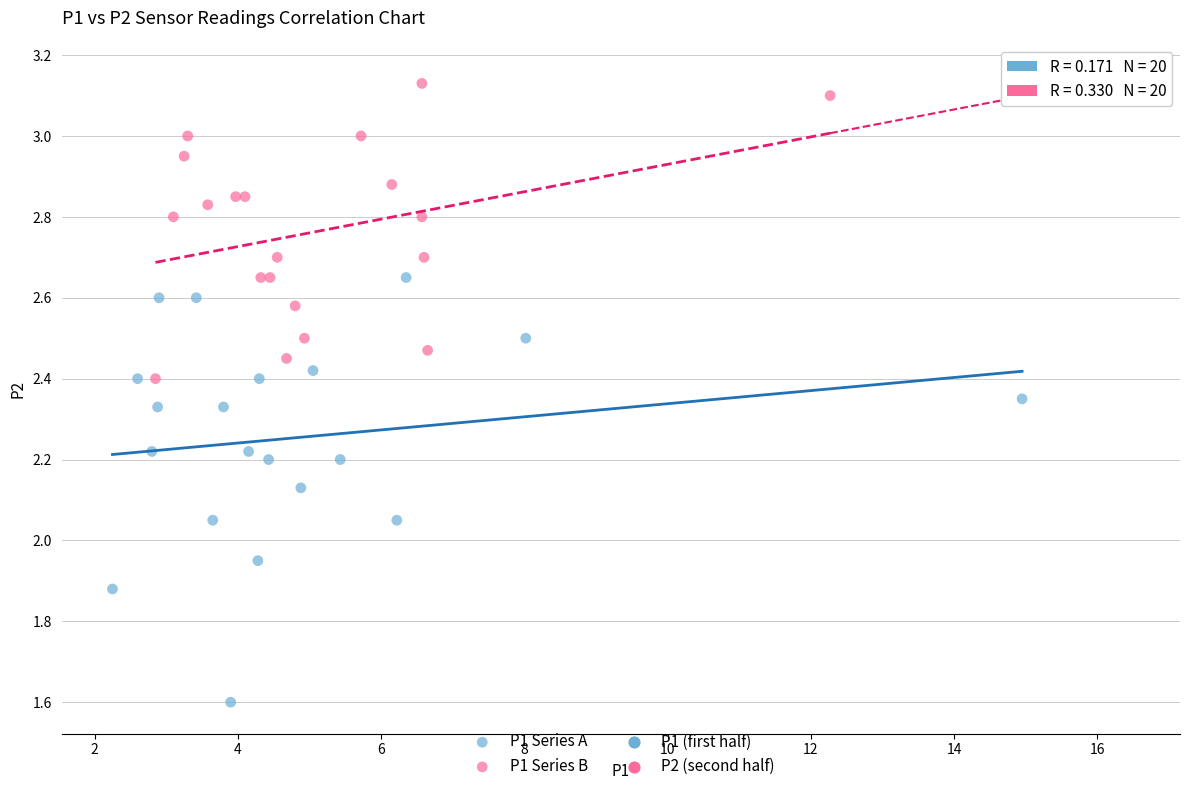

Which series contains the lowest Y value?

P1 Series A